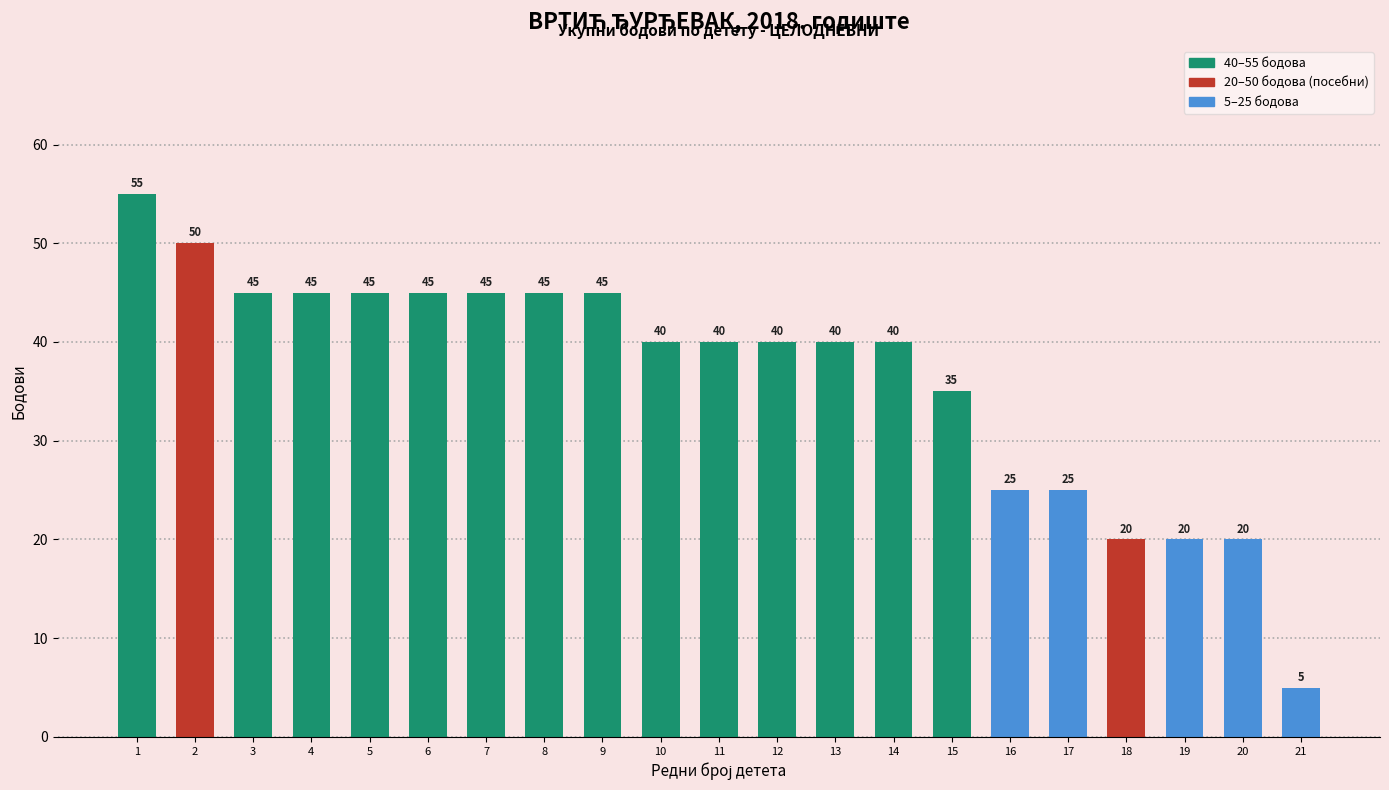

What is the average value?

37